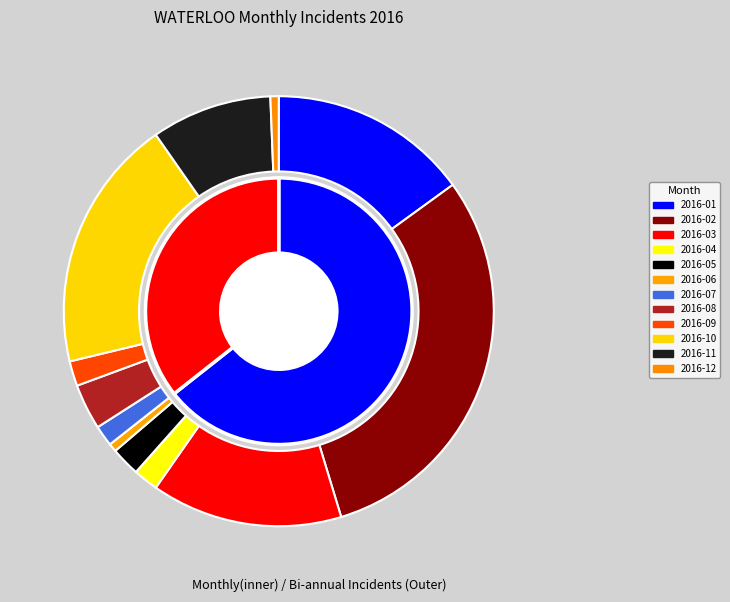

Is 2016-04 the majority of the pie?

No